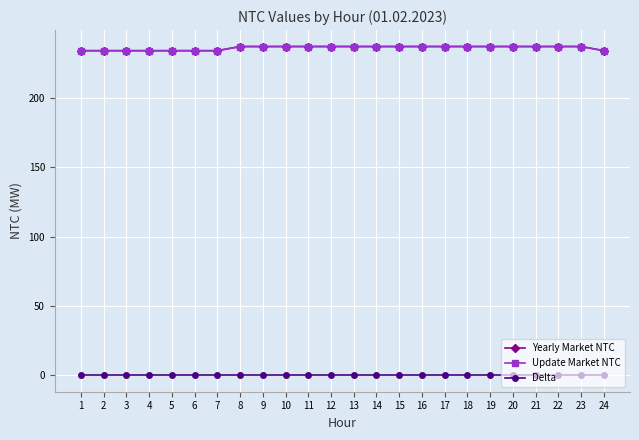

Which has a higher value, 19 or 11?

19